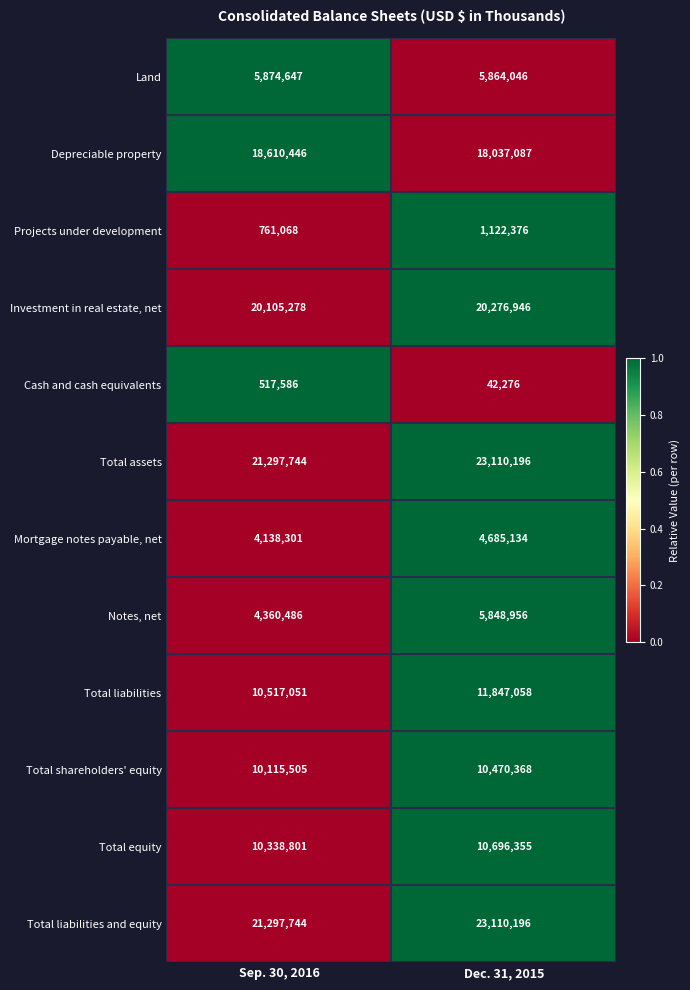

Is the value of Total assets at Dec. 31, 2015 greater than the value of Total liabilities at Dec. 31, 2015?

Yes